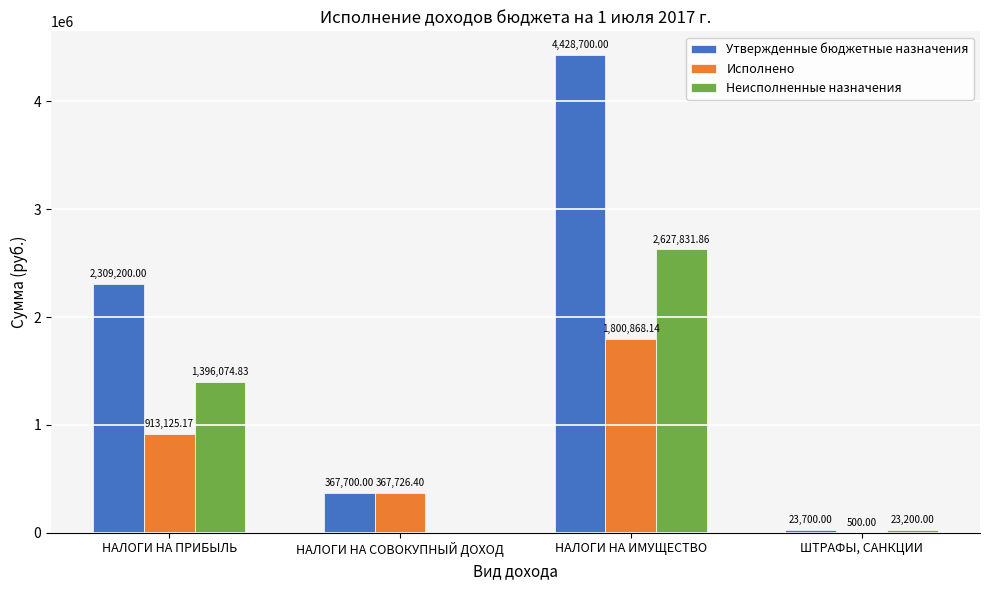

Is the value of Неисполненные назначения at НАЛОГИ НА ИМУЩЕСТВО greater than the value of Утвержденные бюджетные назначения at НАЛОГИ НА ИМУЩЕСТВО?

No